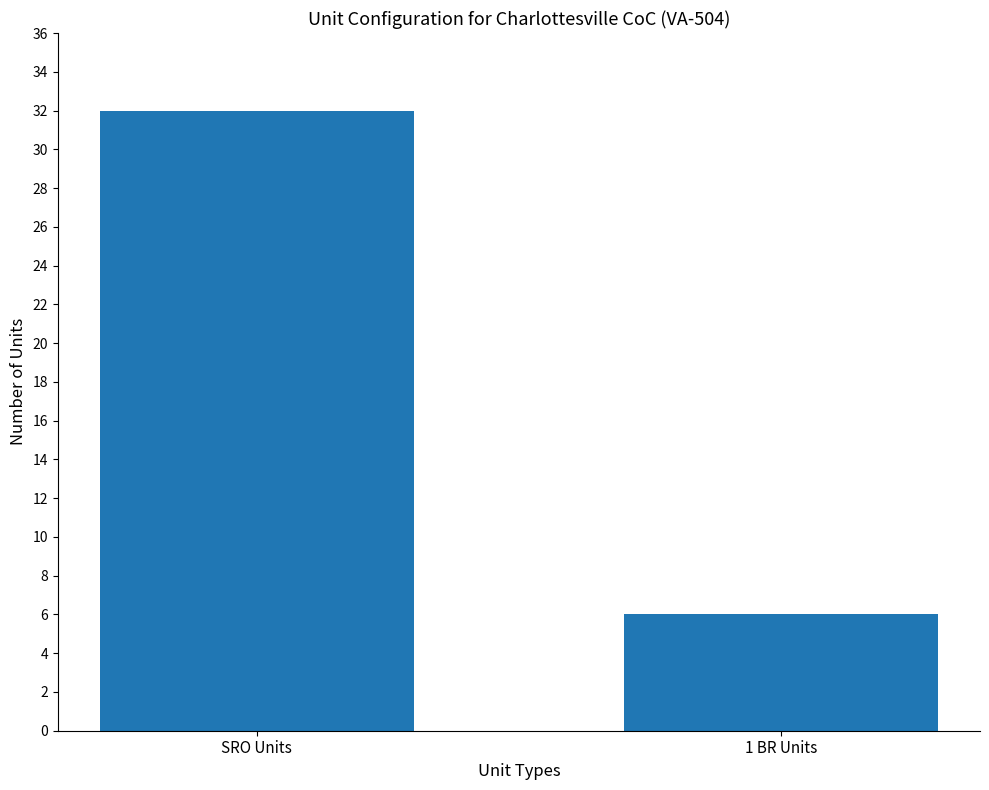

List the labels in order of value, smallest first.

1 BR Units, SRO Units